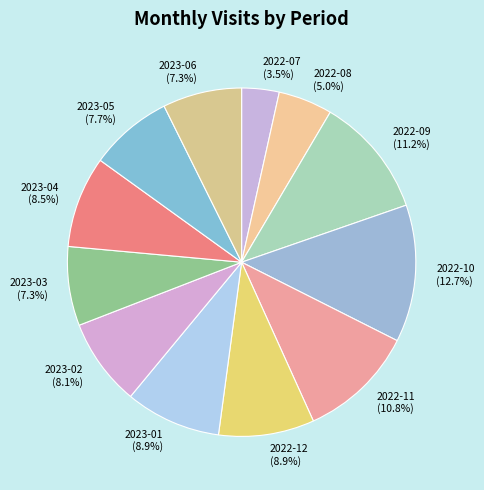

Combined, do 2023-04 and 2023-02 account for over 50%?

No